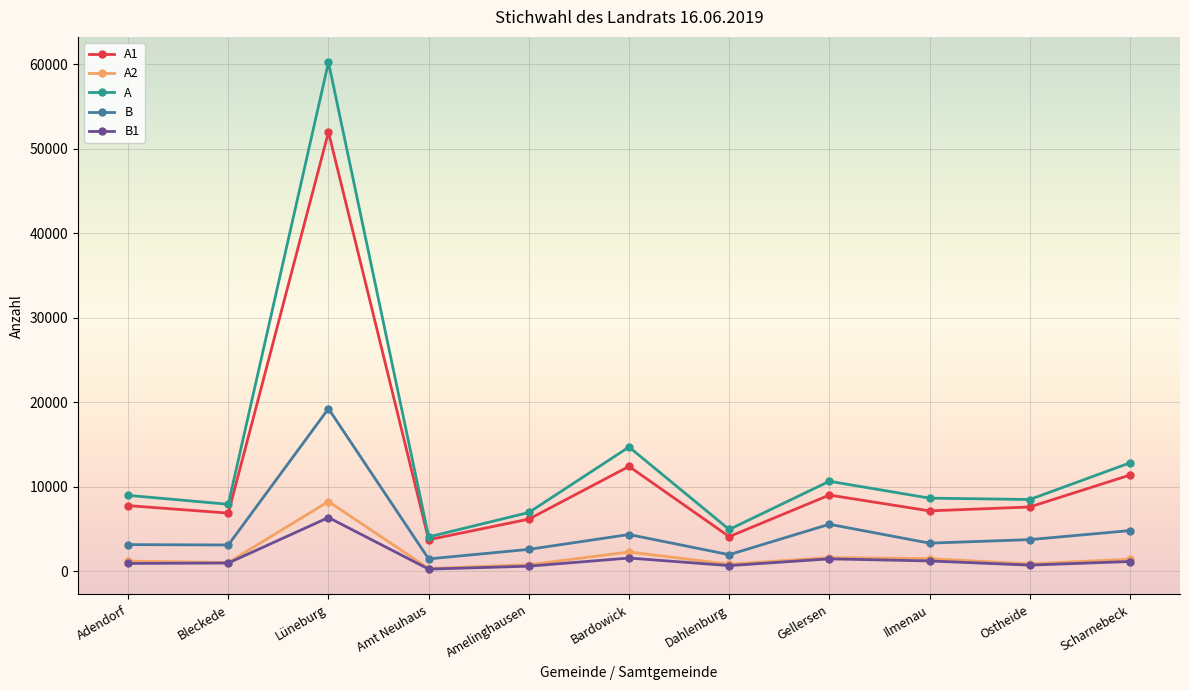

What position from the left is Bardowick?

6